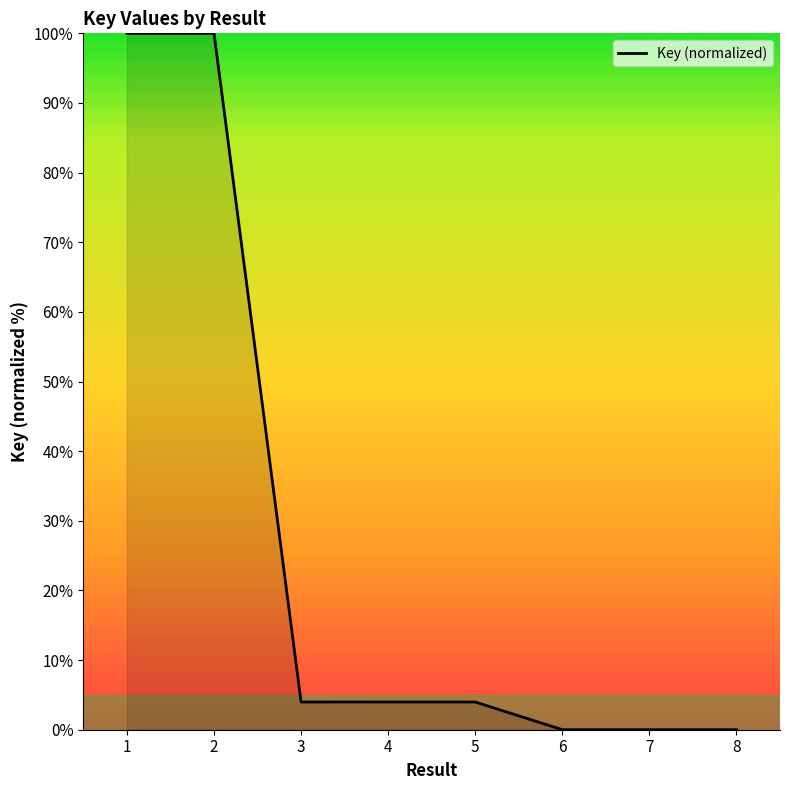

Does the chart have visible grid lines?

No